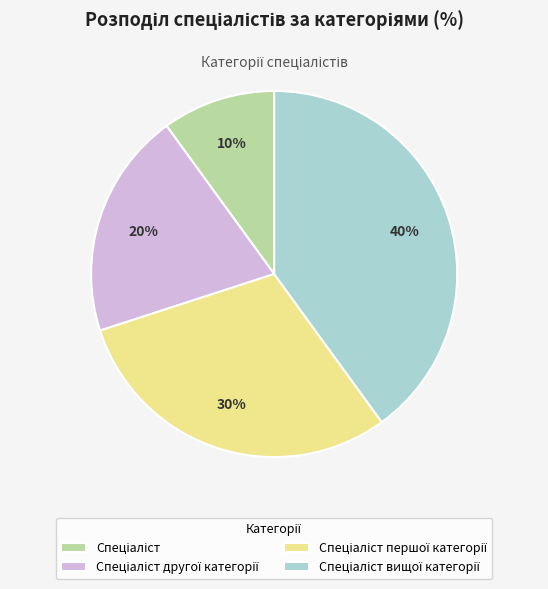

Is there any slice that represents more than half of the pie?

No